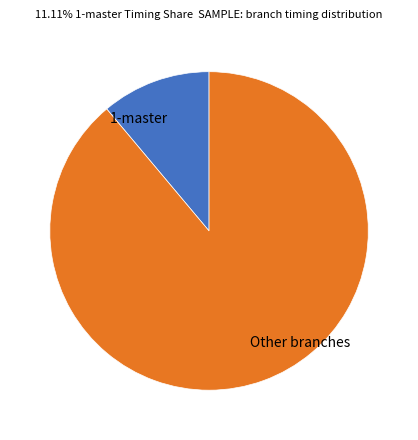

Does any single category account for the majority?

Yes